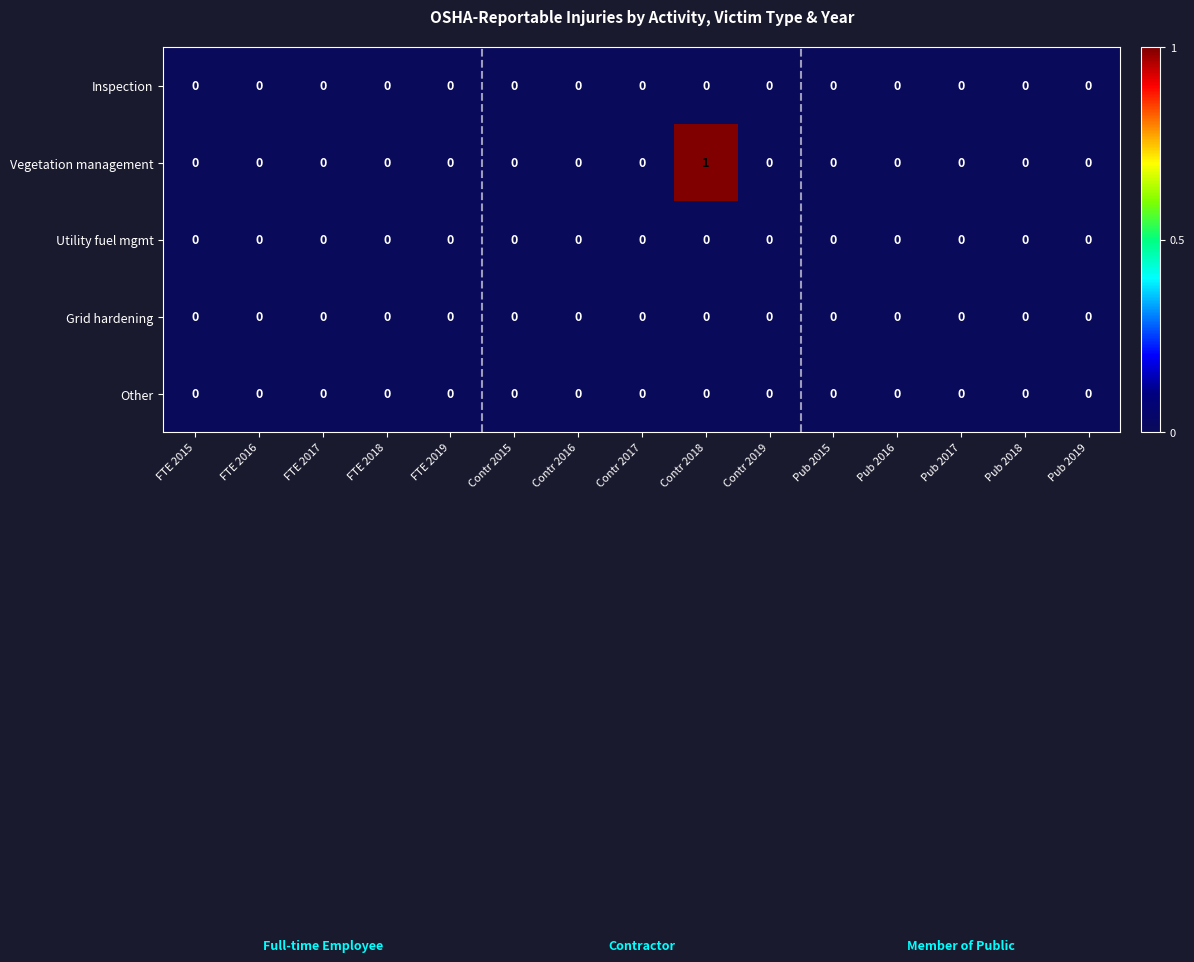

Which label corresponds to the largest value in the chart?

Contr 2018